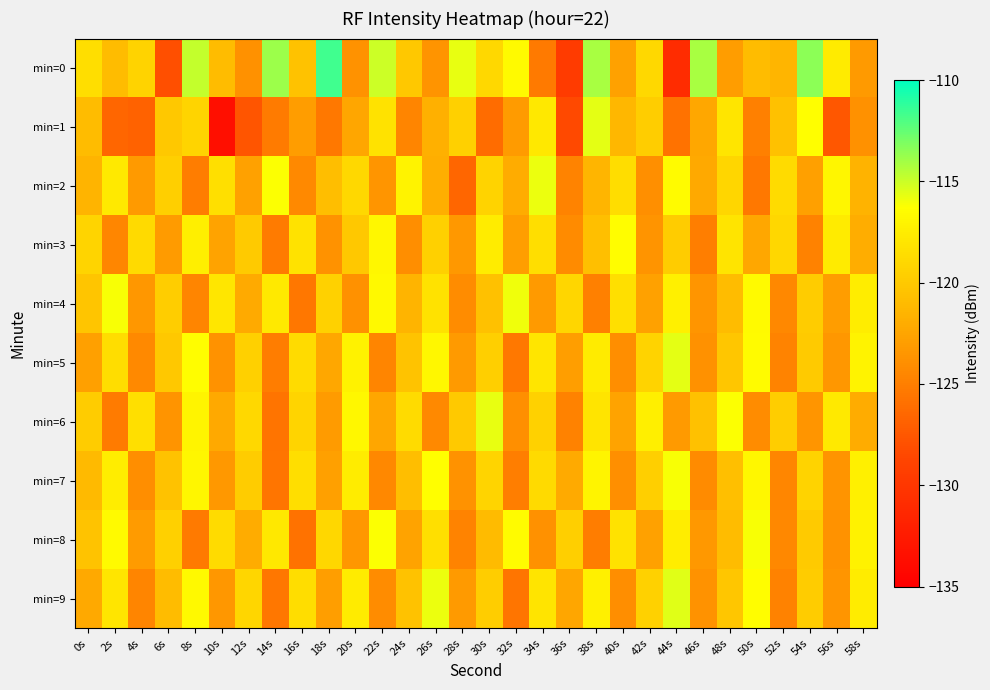

Which series has the largest range (max minus min)?

min=0